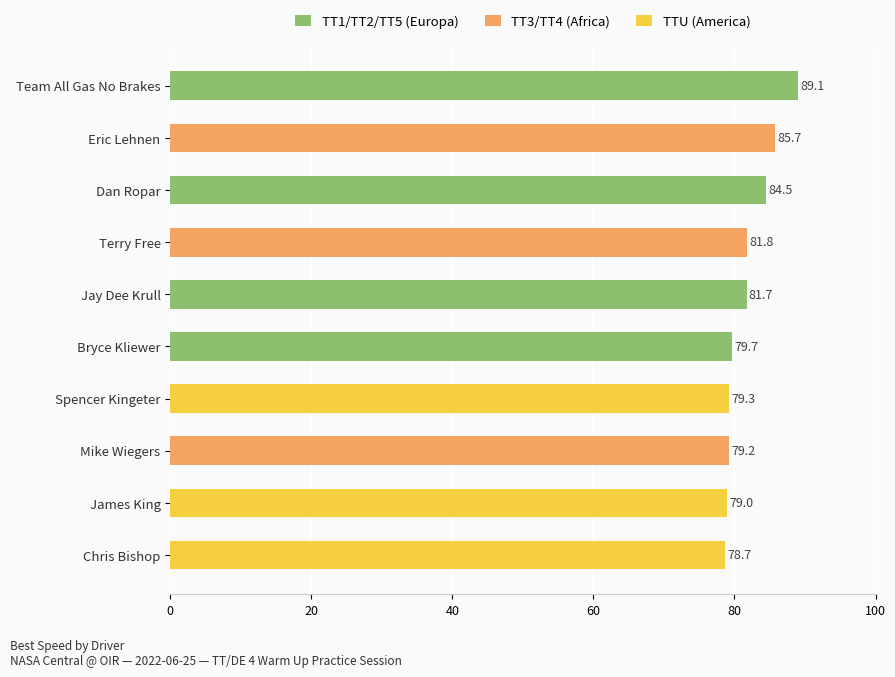

Where is the data nearest to the value 83?

Terry Free